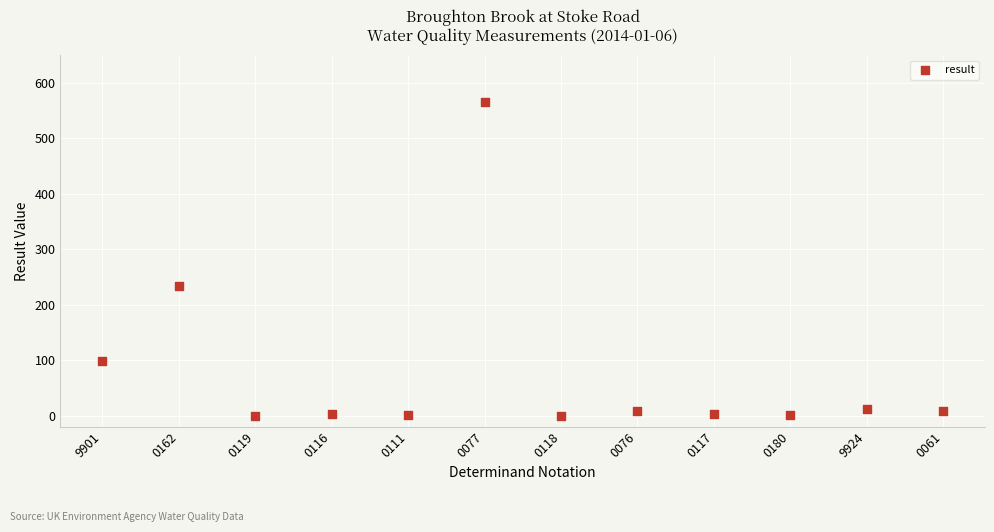

What is the average Y value?

77.6